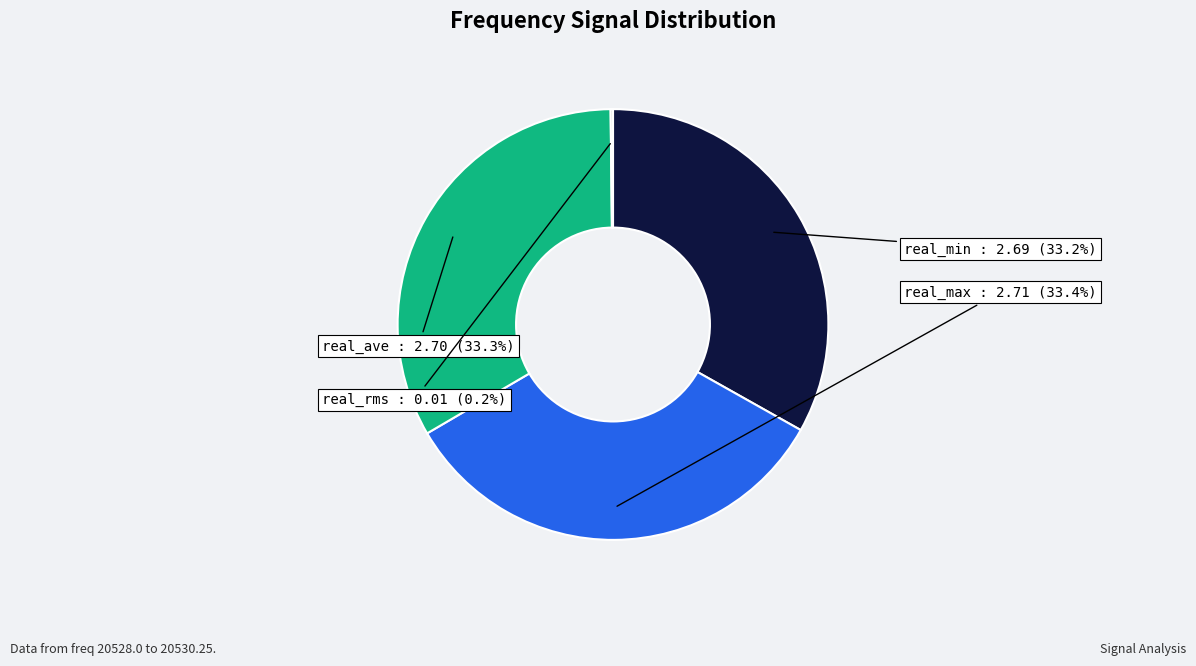

Does real_ave account for over 50% of the chart?

No